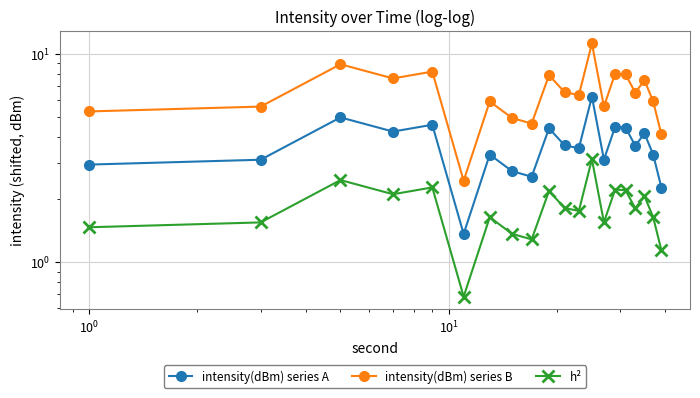

How many interior local peaks does the intensity(dBm) series B series have?

7